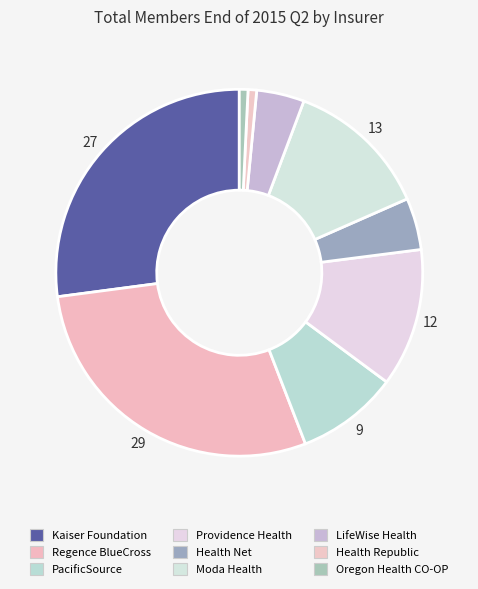

How many segments does this pie chart have?

9